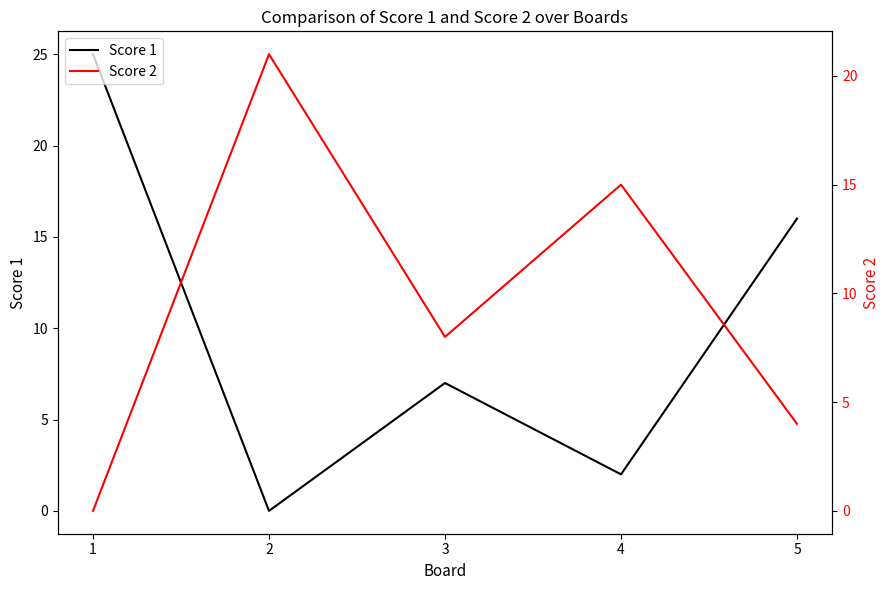

List the series in order of their overall mean, lowest first.

Score 2, Score 1